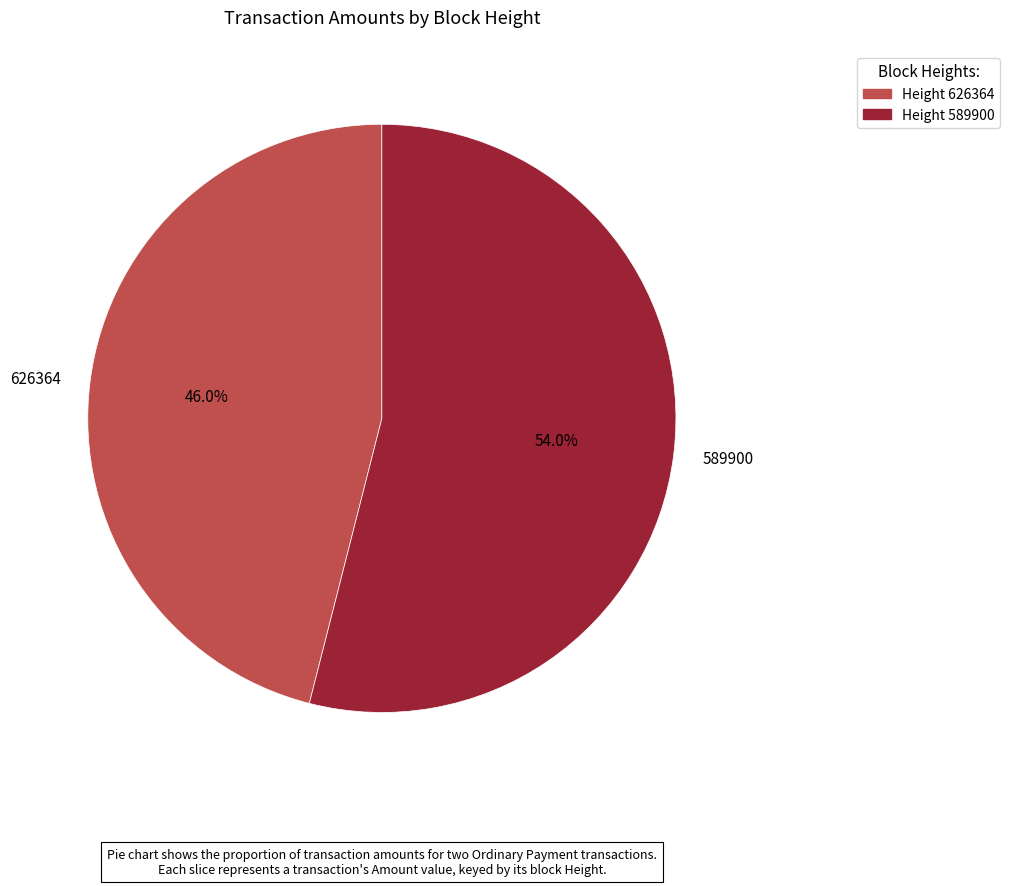

To the nearest percent, what portion does 589900 represent?

54%